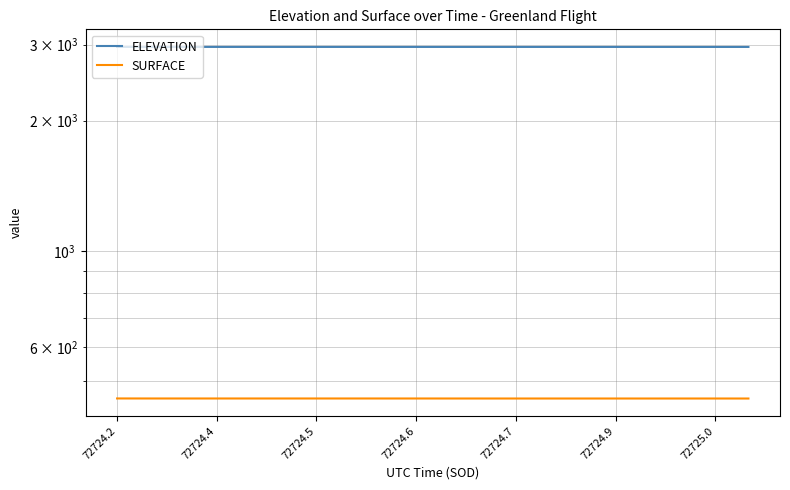

At how many categories does at least one series exceed 2010?

20